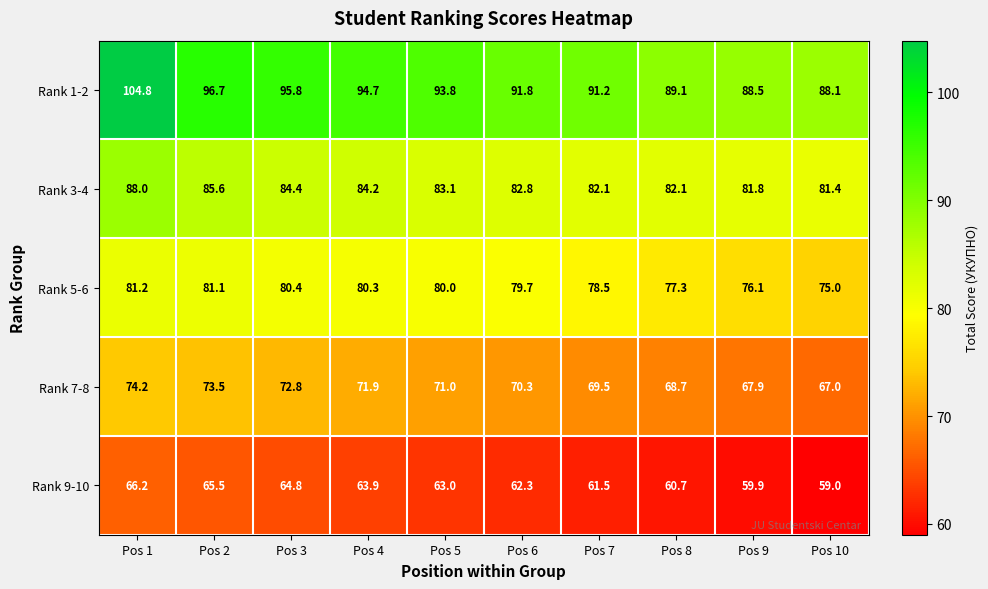

At which category does the chart reach its peak across all series?

Pos 1